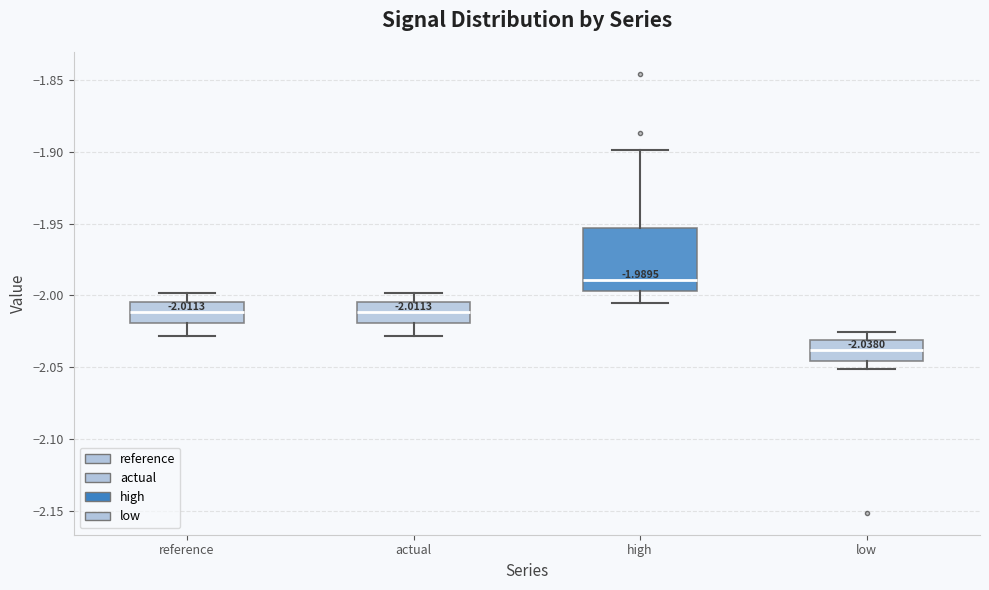

Which box's median line is the lowest?

low